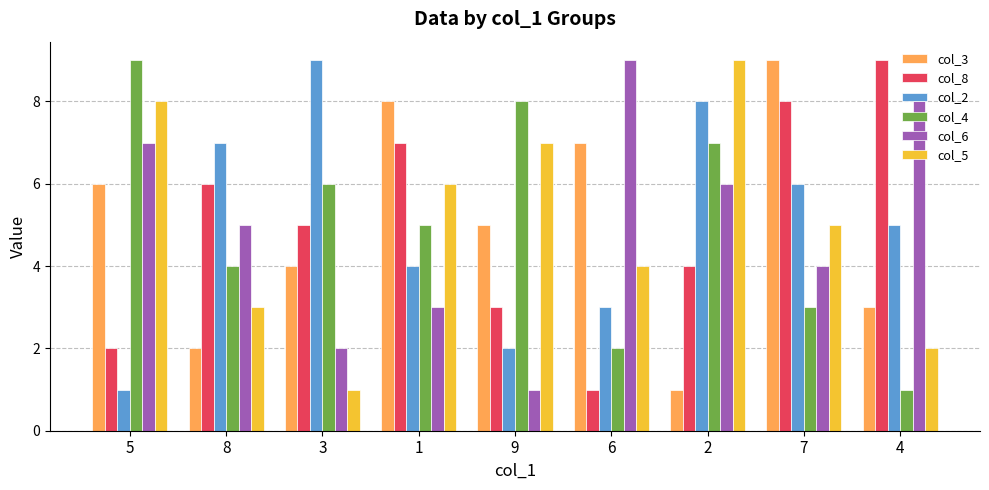

What is the maximum value shown in the chart?

9